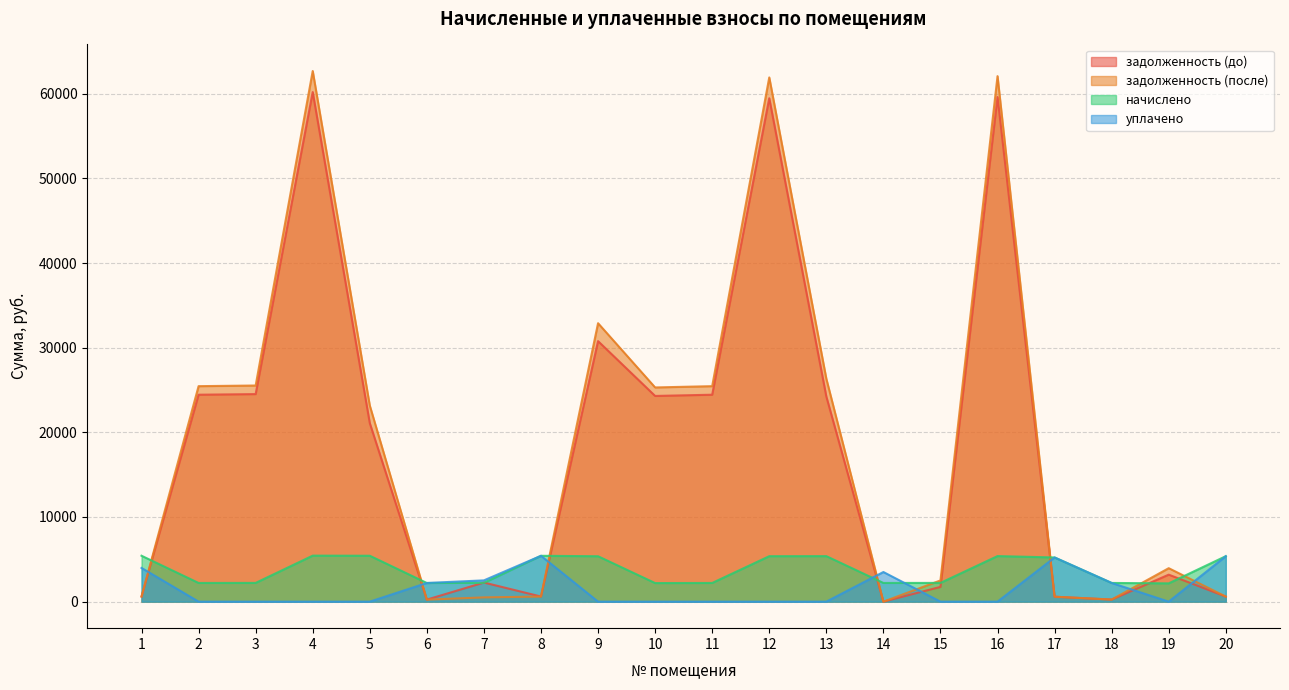

The начислено series shows 2213.6 at 3. True or false?

True